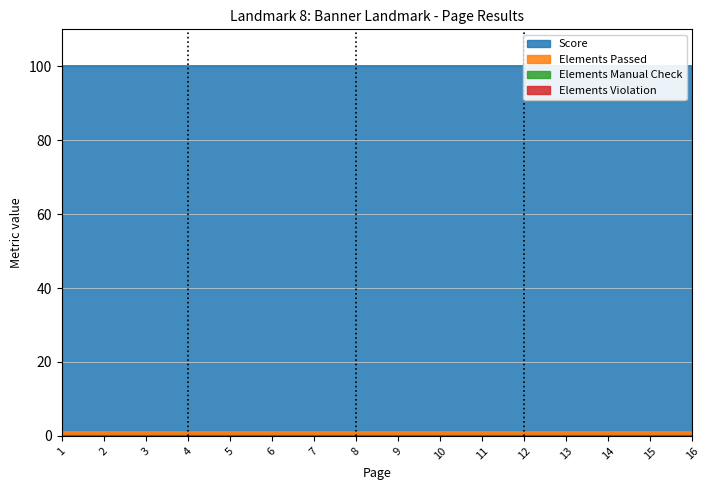

True or false: Elements Warning and Elements Violation cross at least once.

False